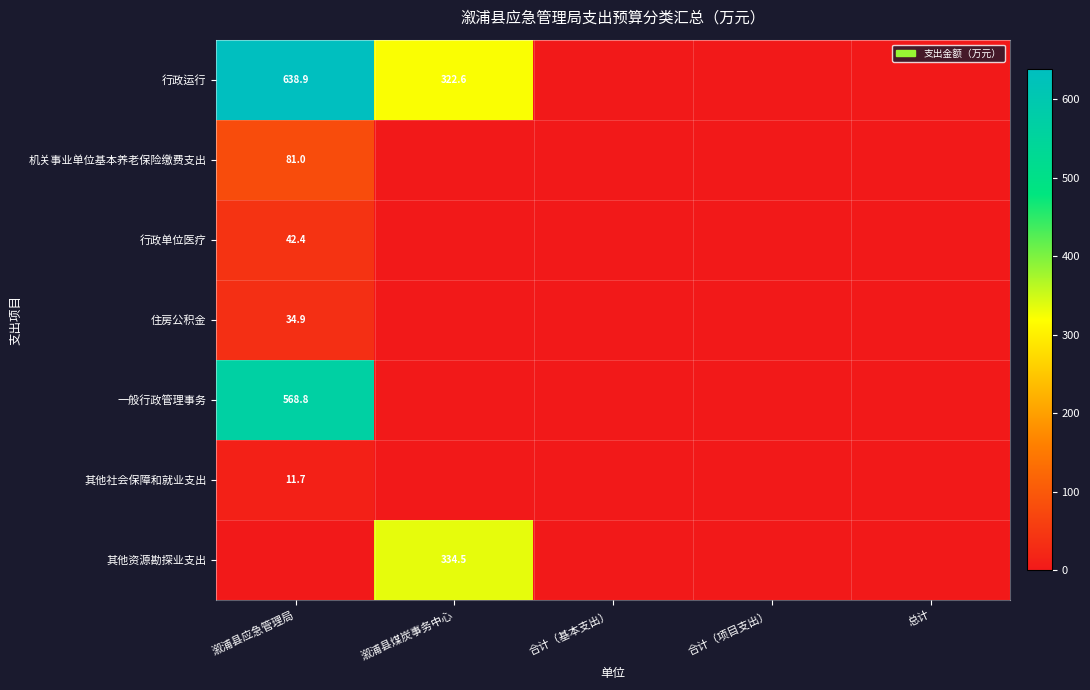

Which category has the lowest value in the 住房公积金 series?

溆浦县煤炭事务中心